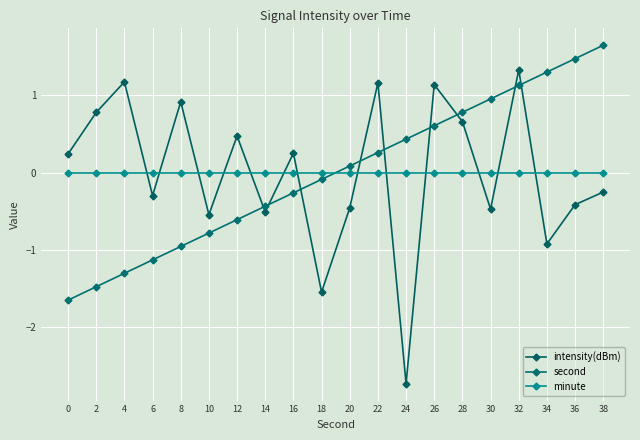

After their last crossing, which series has the higher values: second or minute?

second